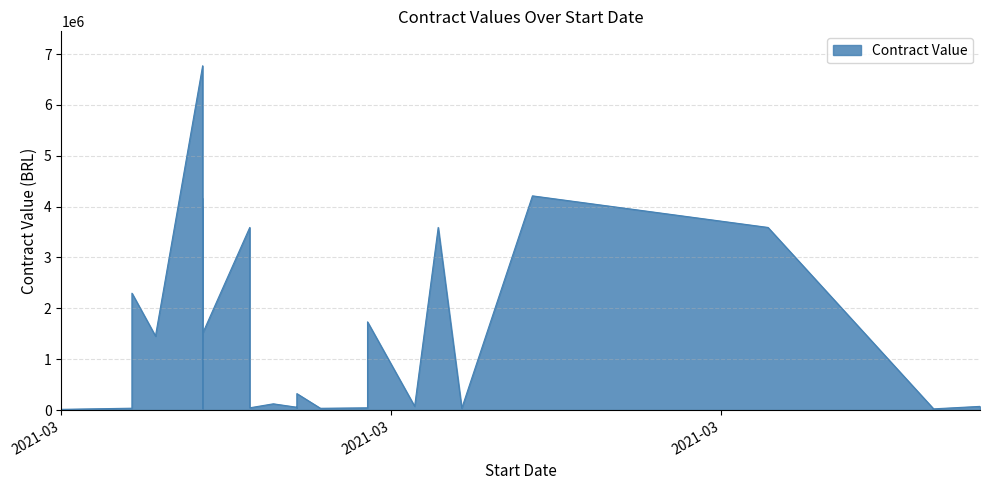

What value does the data have at 2021-03-08?

4003300.0